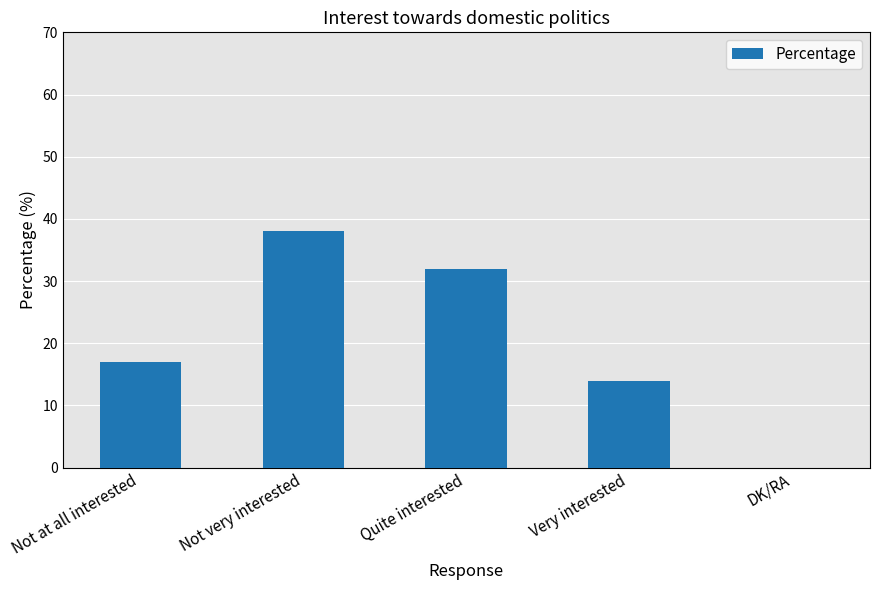

At which category does the chart reach its peak across all series?

Not very interested